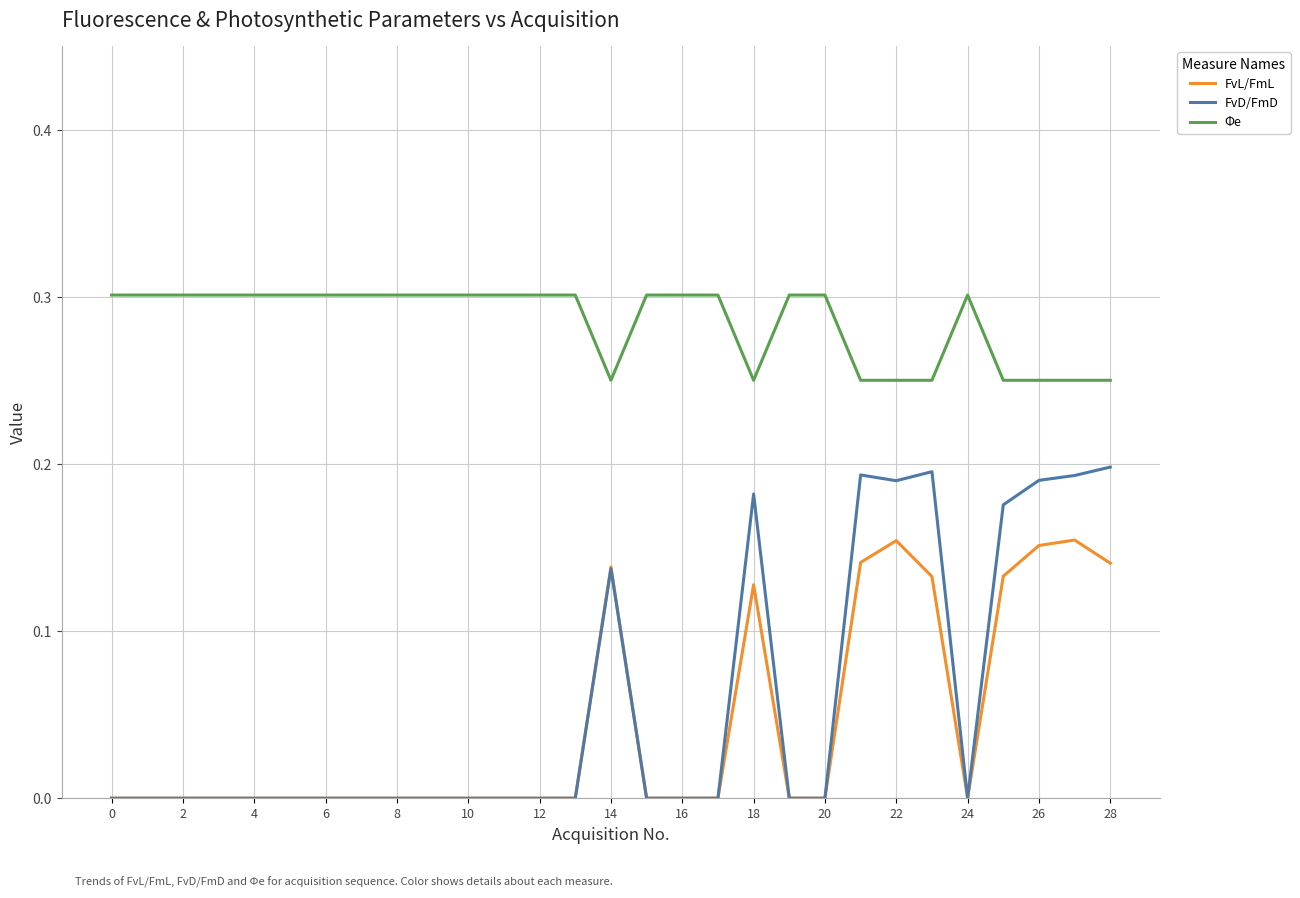

True or false: FvL/FmL and Φe intersect in this chart.

False